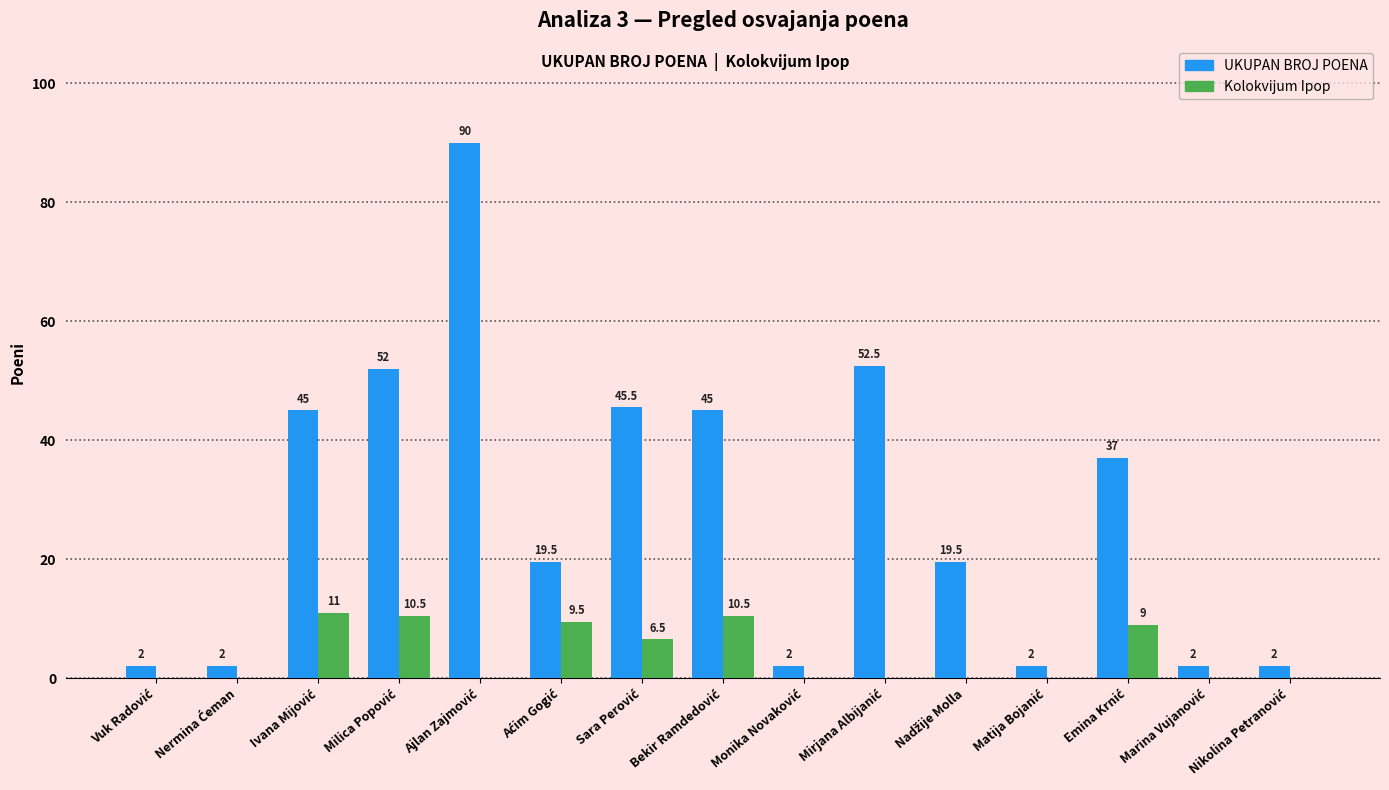

Which series has the largest total across all categories?

UKUPAN BROJ POENA